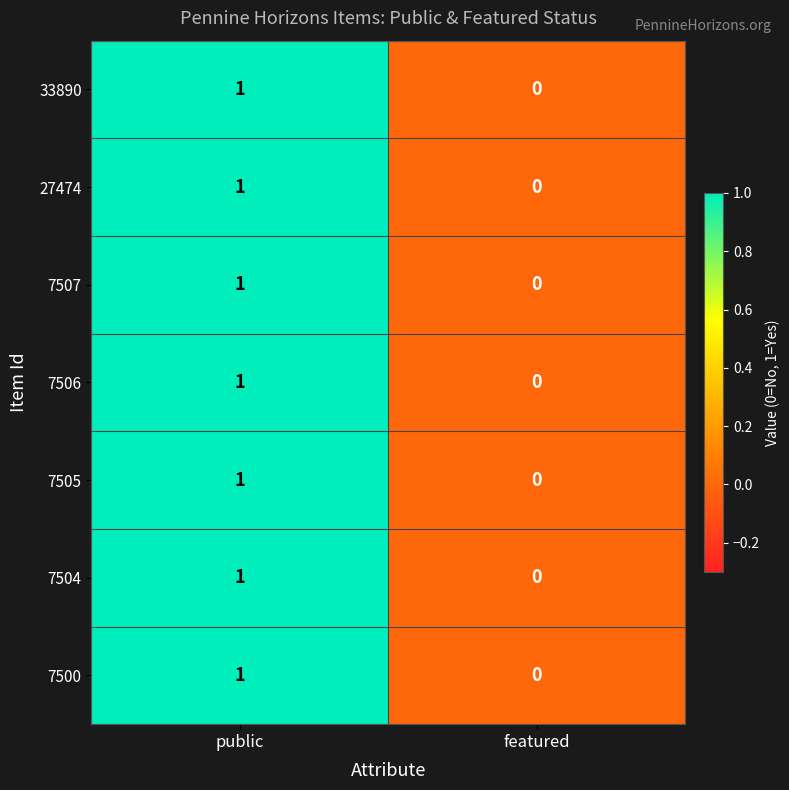

Which label corresponds to the largest value in the chart?

public